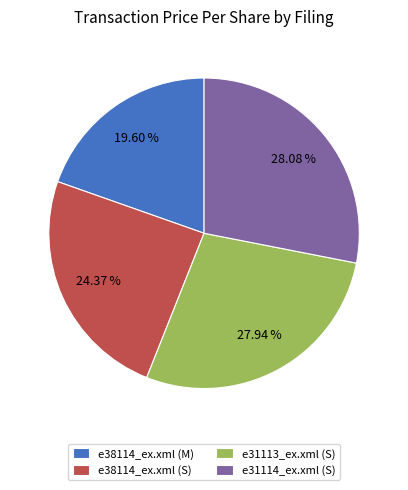

How many segments does this pie chart have?

4